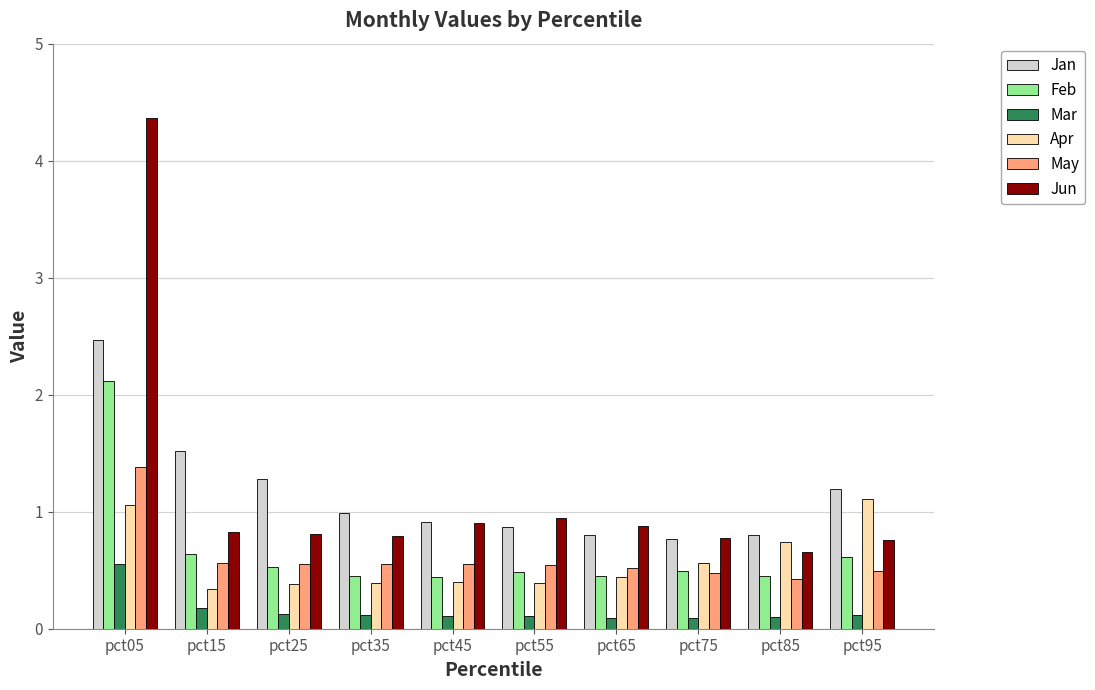

Which series changed the most between pct85 and pct95?

Jan